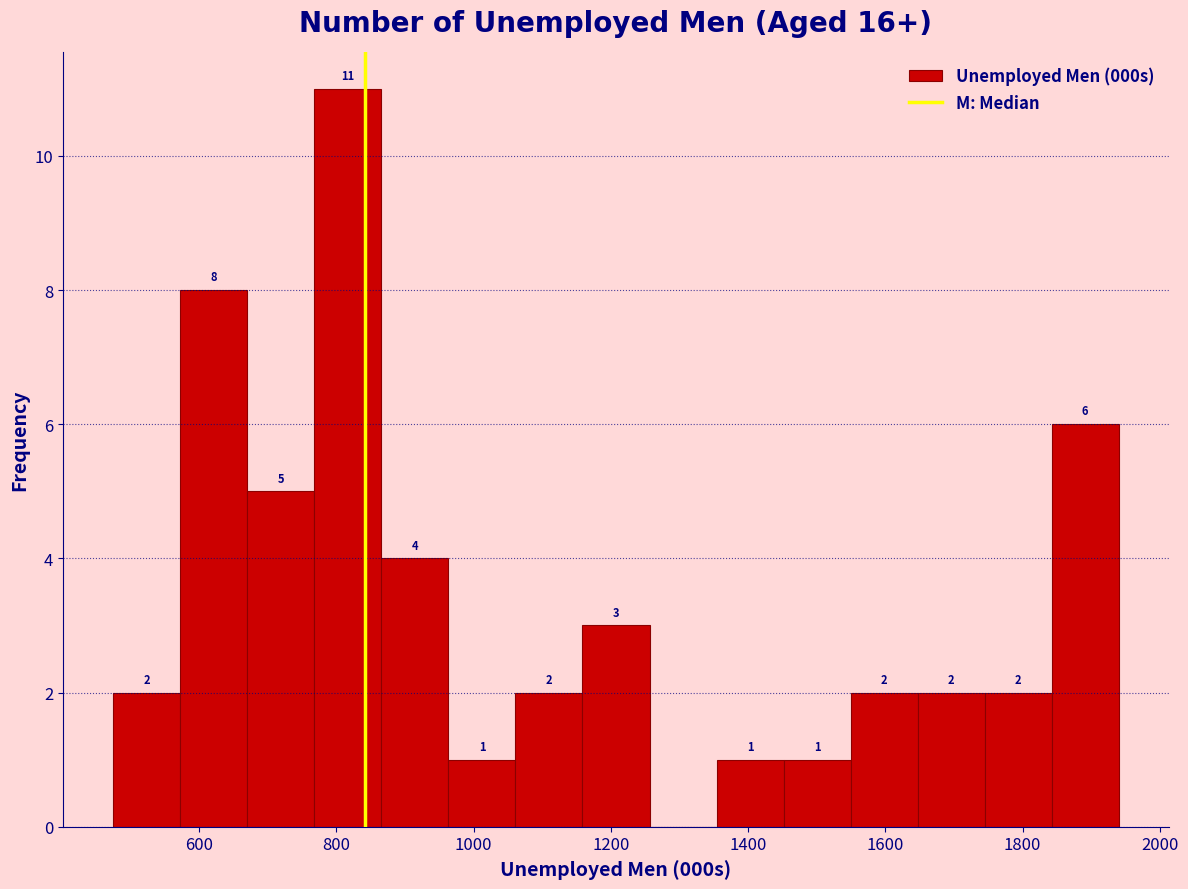

Which range on the x-axis has the tallest bar?

760 to 860